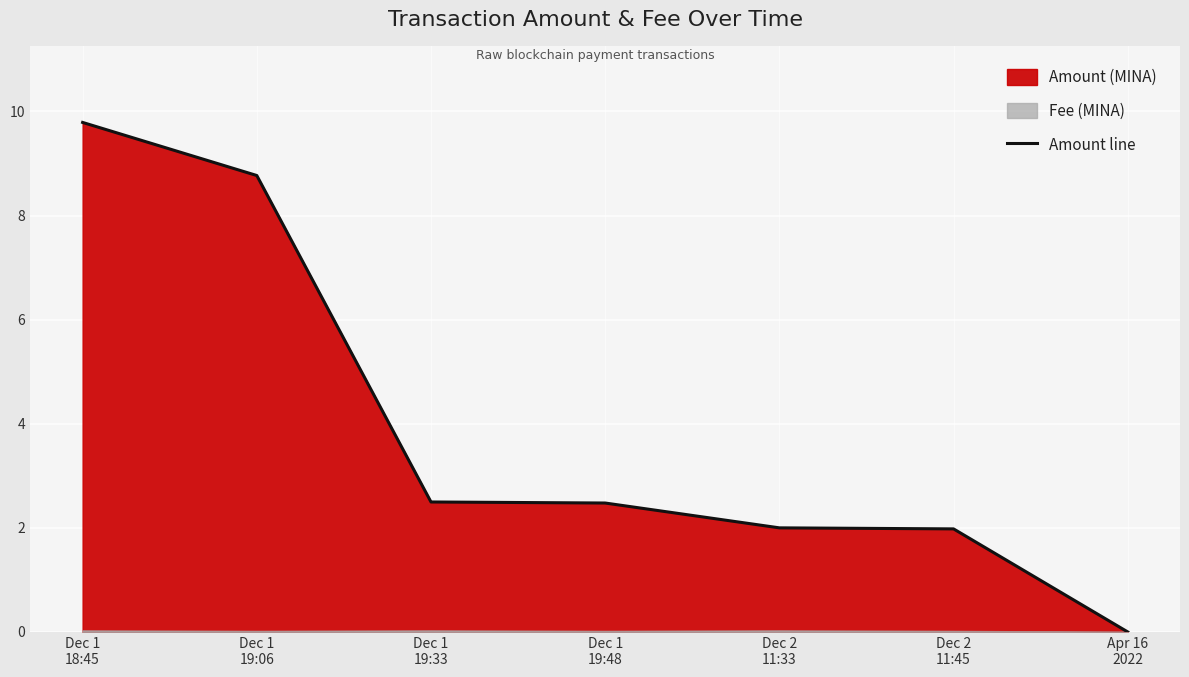

How many categories are shown in the chart?

7